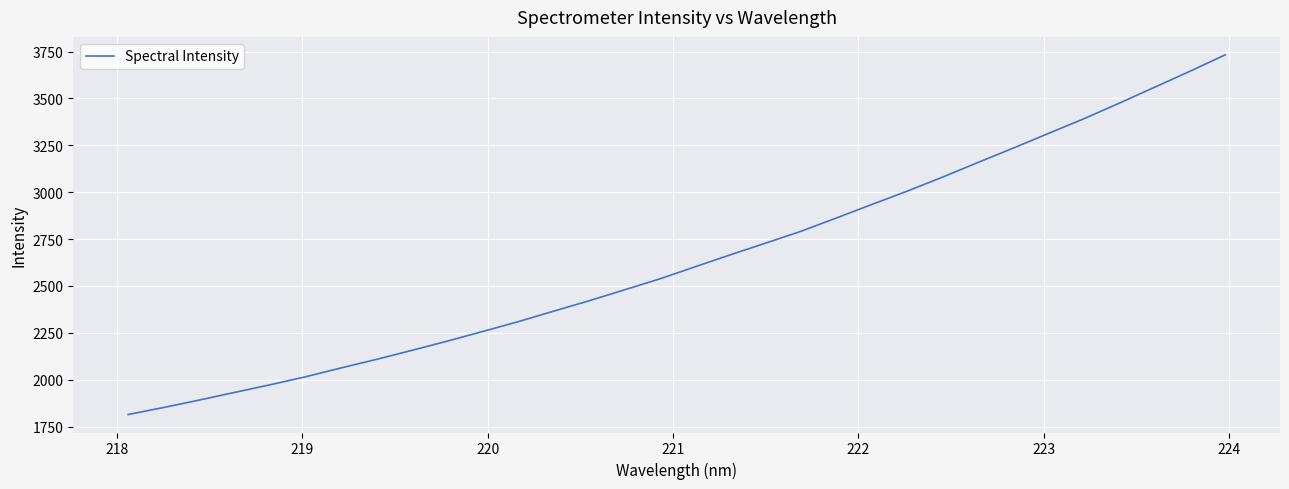

What is the difference between the maximum and minimum values?

1918.3